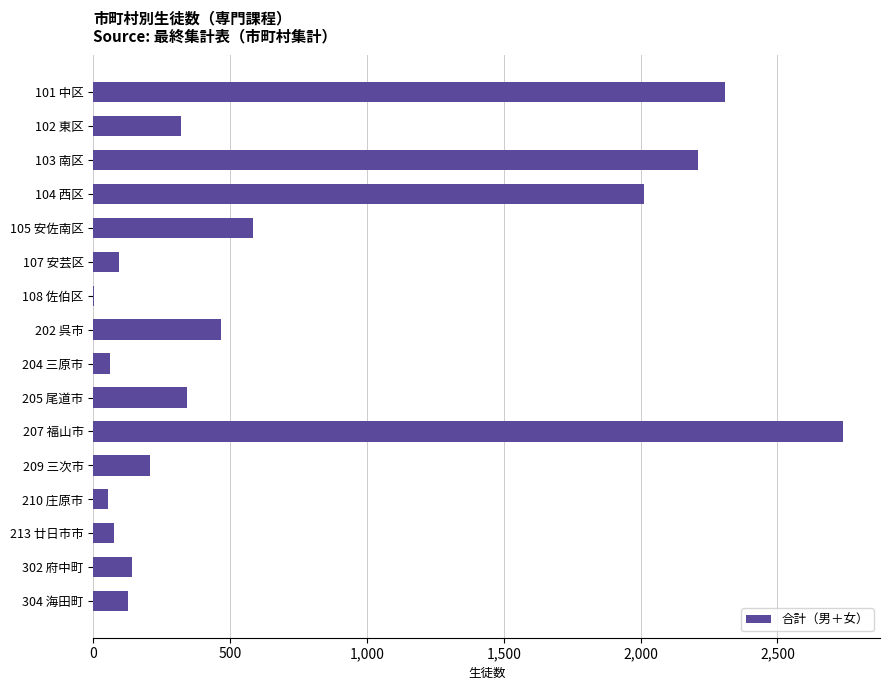

What is the sum of all values?

11744